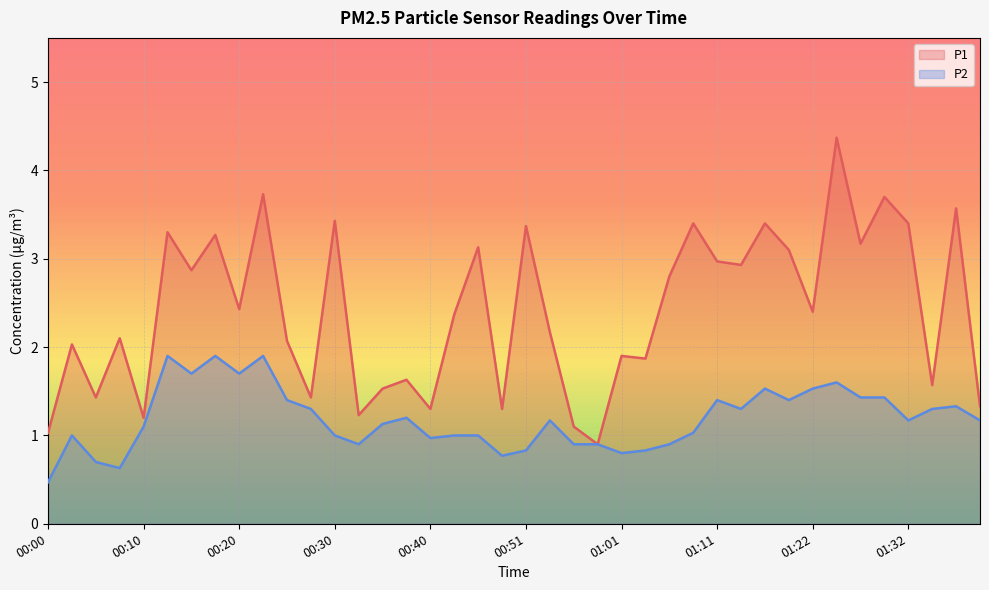

True or false: P2 and P1 cross at least once.

False